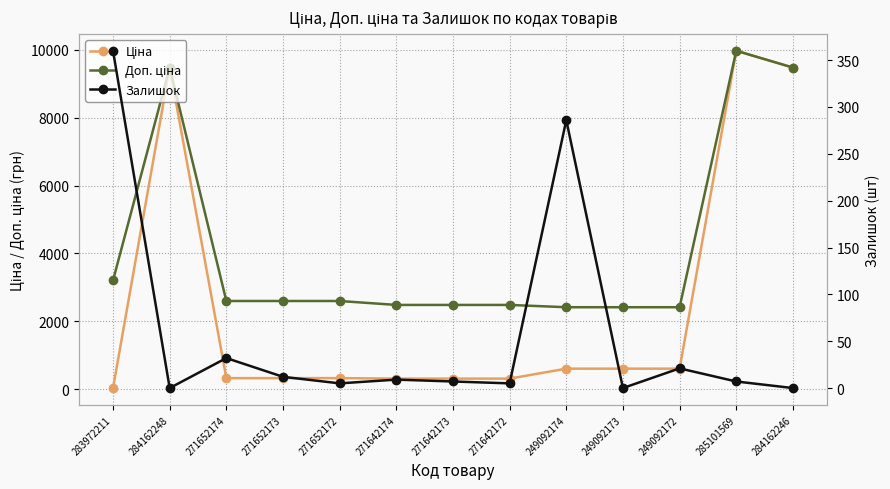

What is the difference between the maximum and minimum values in the Доп. ціна series?

7560.1